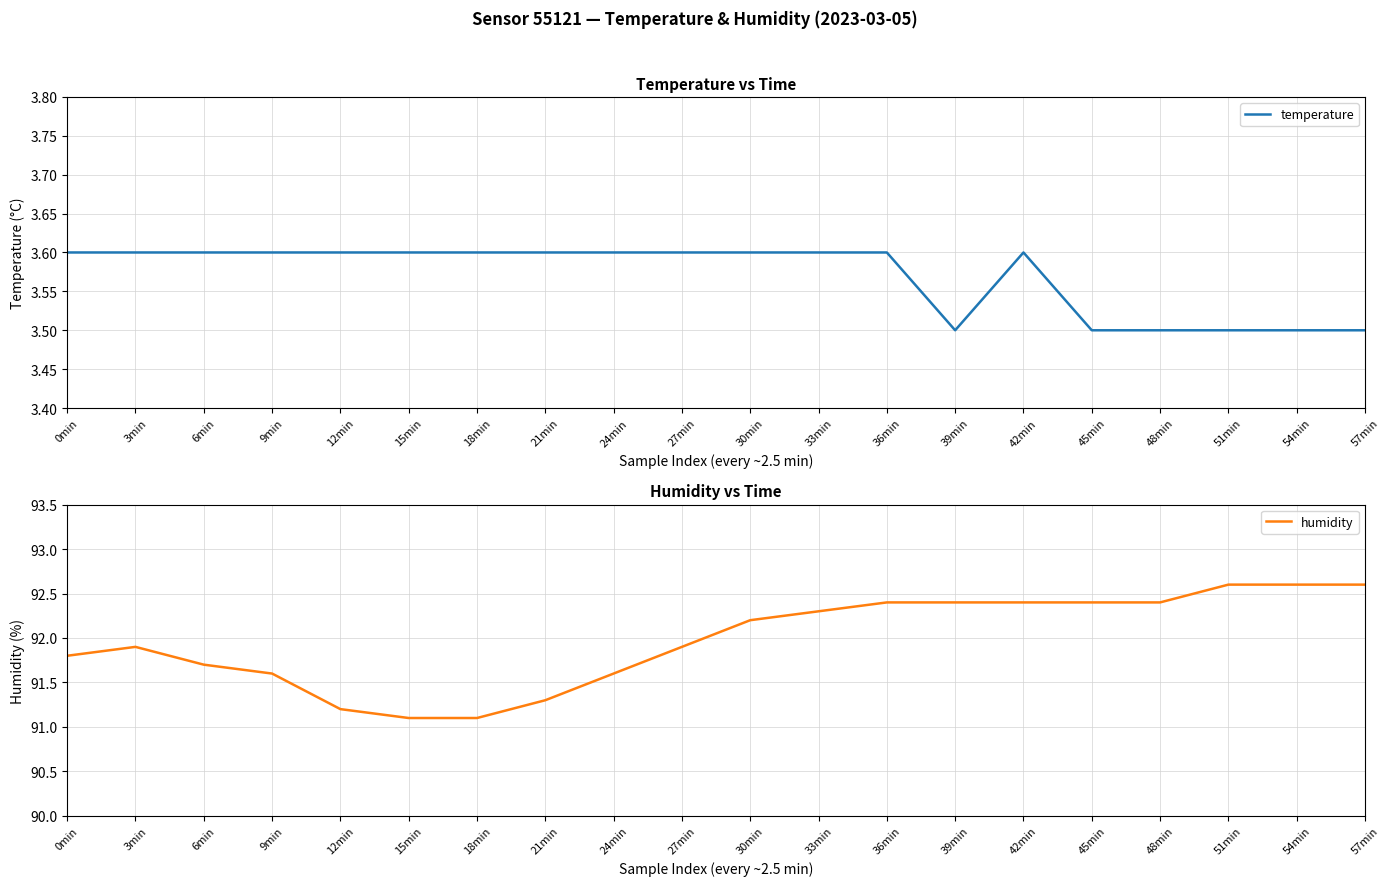

What is the difference between the highest and lowest values at 39min?

88.9